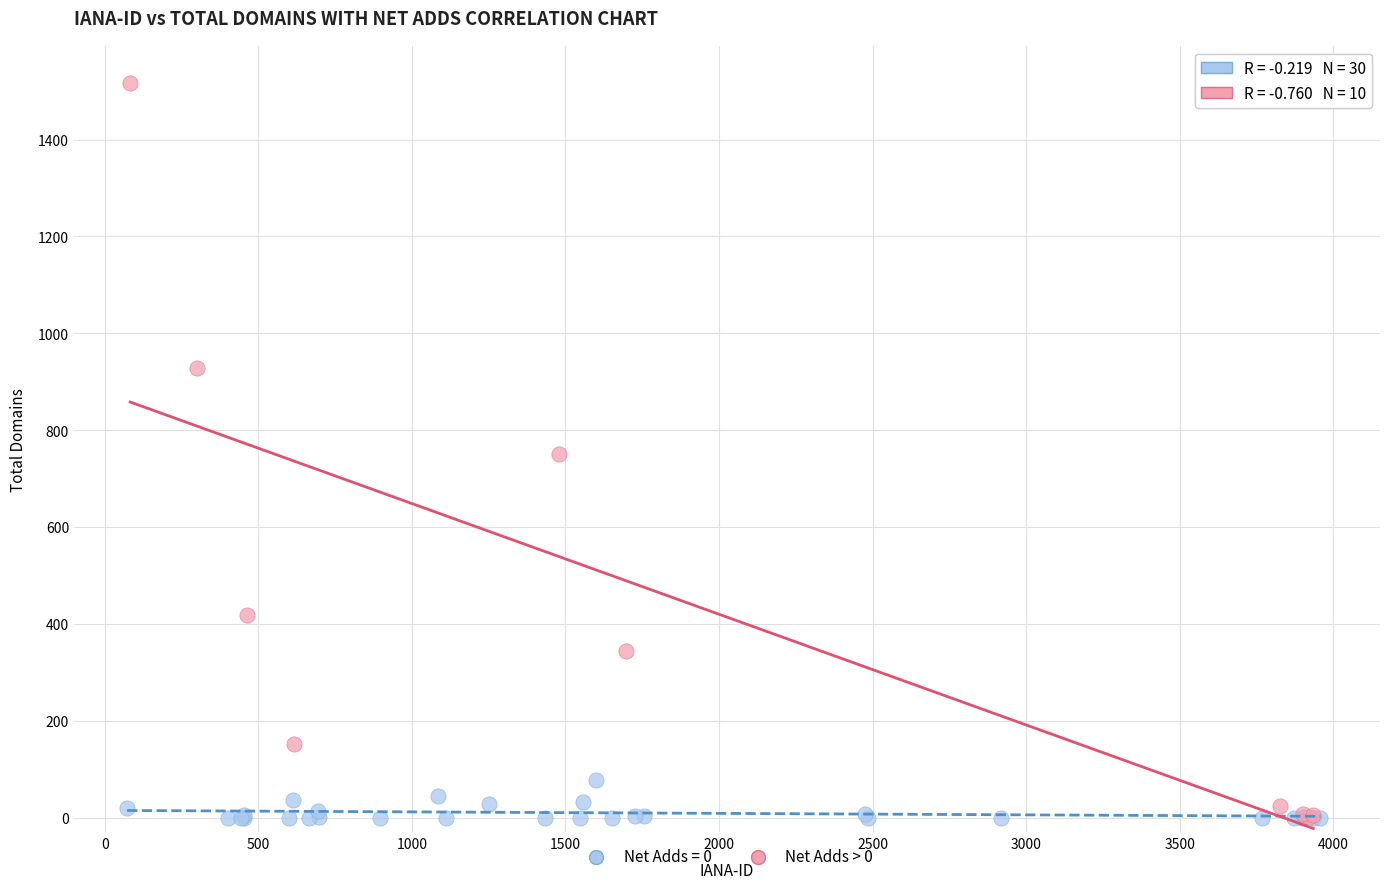

Which series contains the highest Y value?

Net Adds > 0